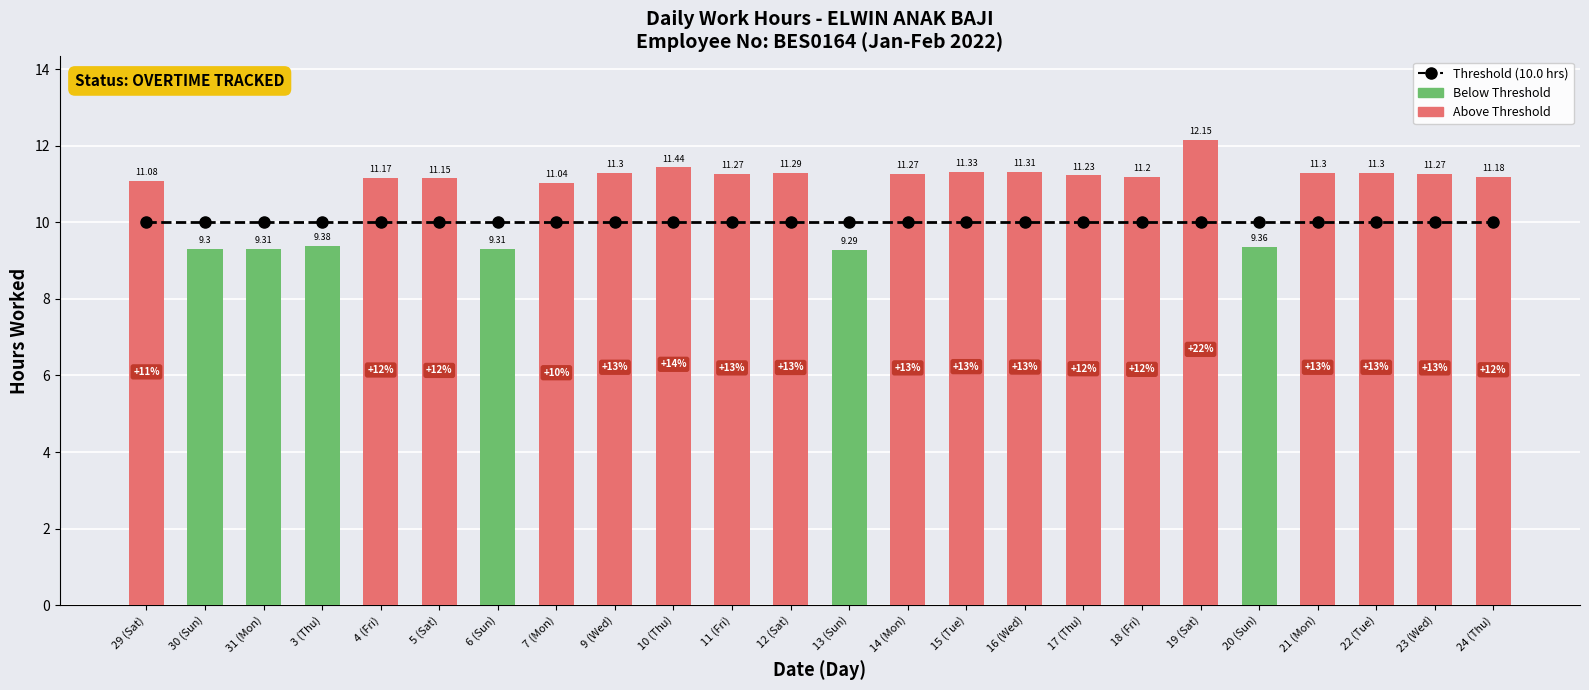

What is the sum of all Threshold (10.0 hrs) values?

240.0